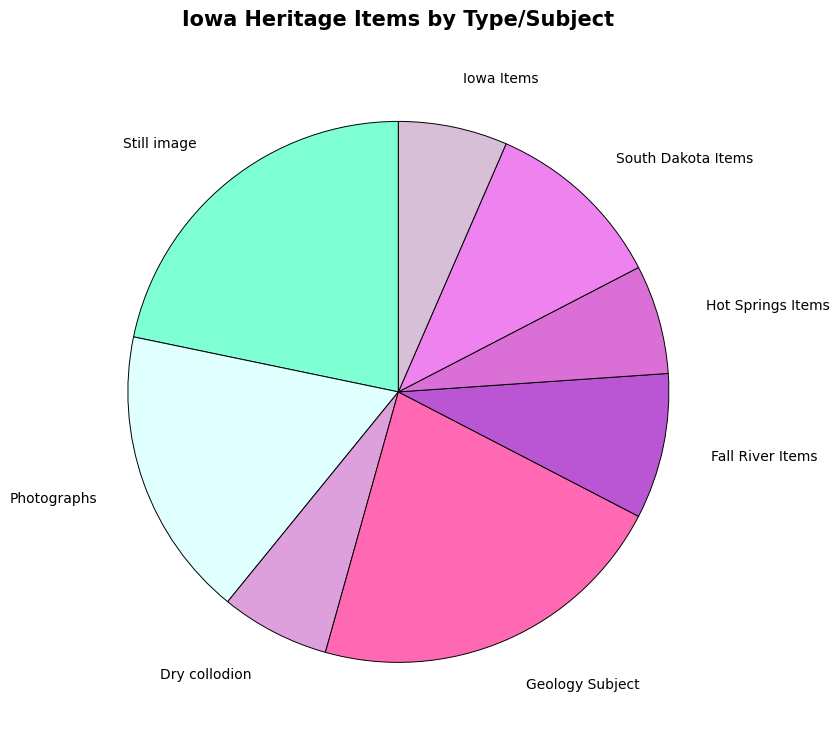

Is it true that Dry collodion is 17% of the pie?

False